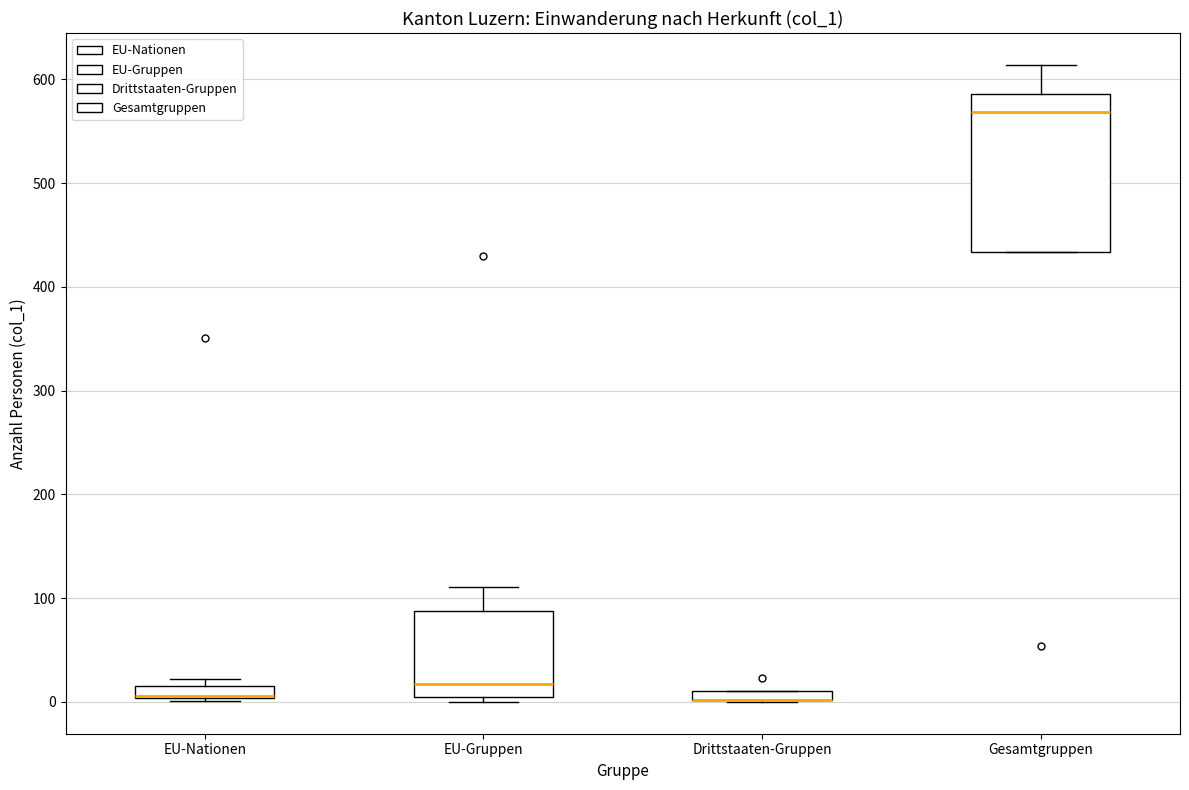

Which box is the tallest, from its lower edge to its upper edge?

Gesamtgruppen